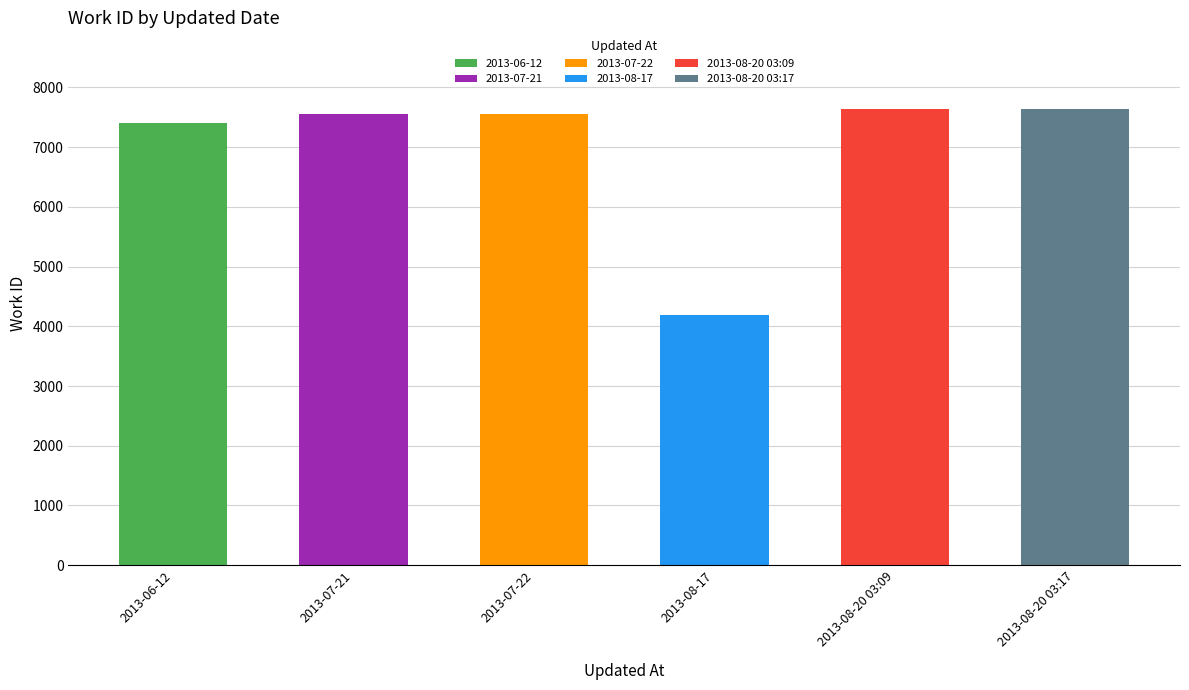

Which has a higher value, 2013-08-20 03:17 or 2013-07-21?

2013-08-20 03:17